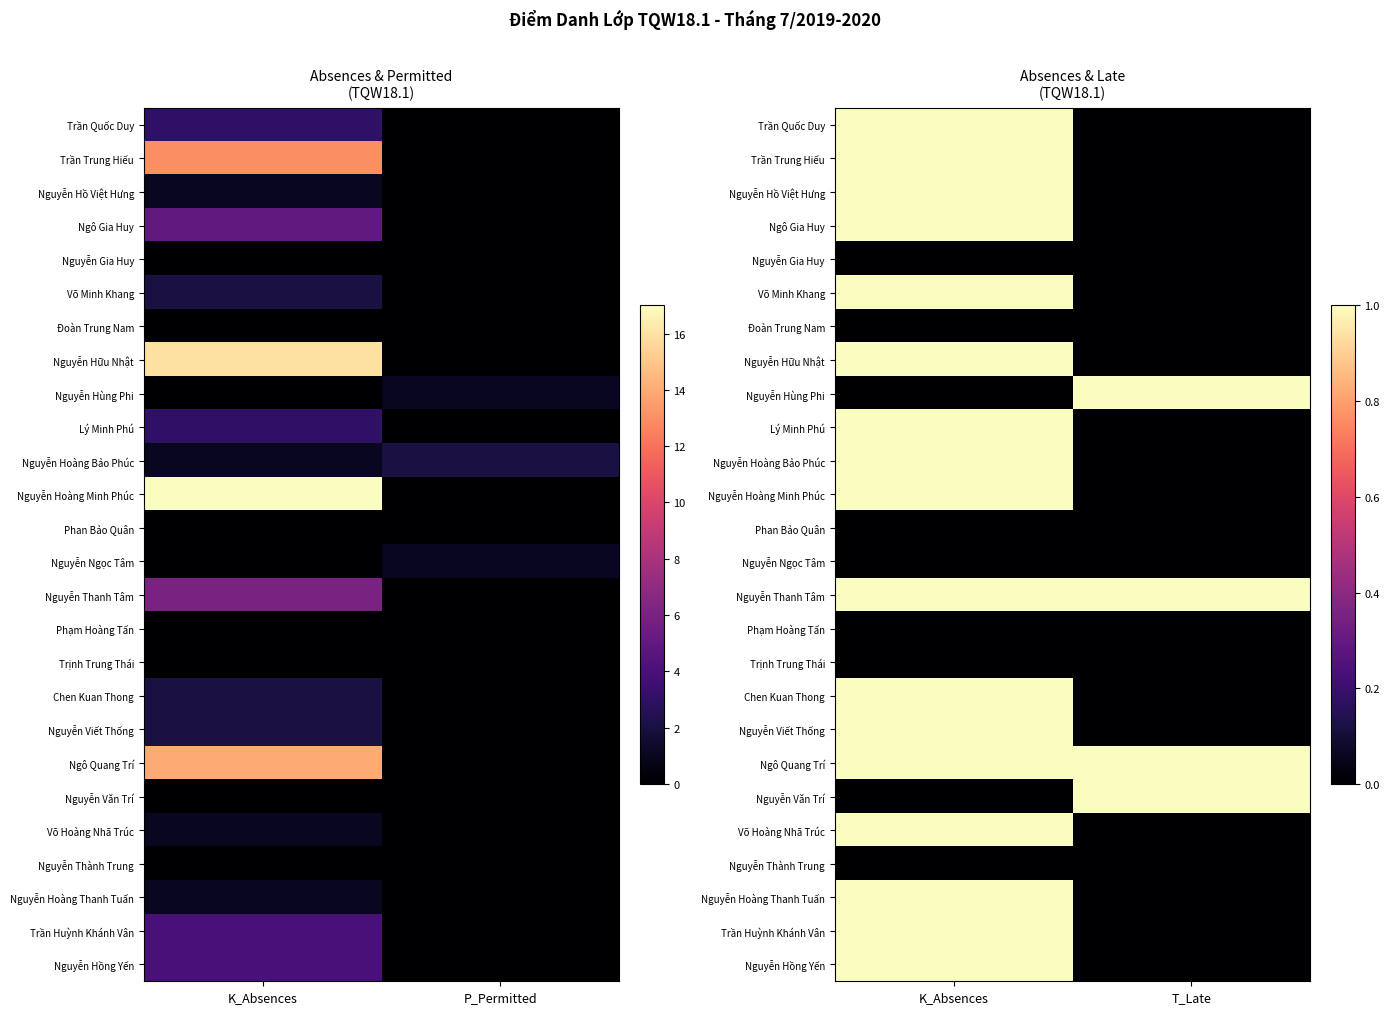

Is the value of Nguyễn Hoàng Bảo Phúc at T_Late greater than the value of Ngô Quang Trí at K_Absences?

No